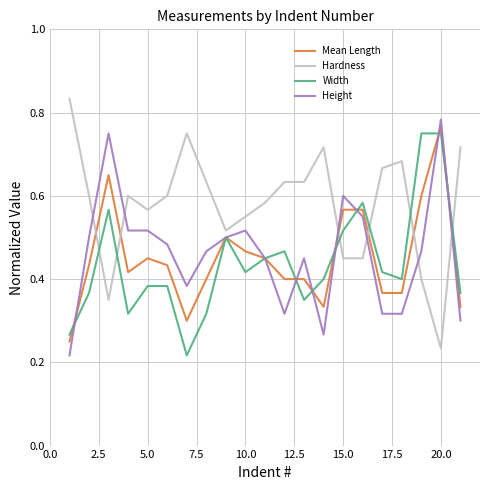

After their last crossing, which series has the higher values: Mean Length or Hardness?

Hardness